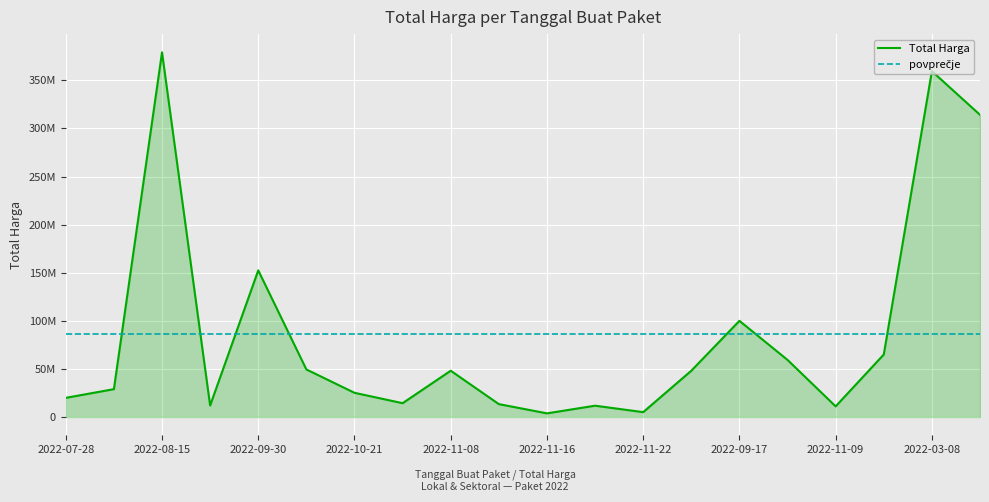

True or false: the data shows 1529465 at 2022-11-22.

False